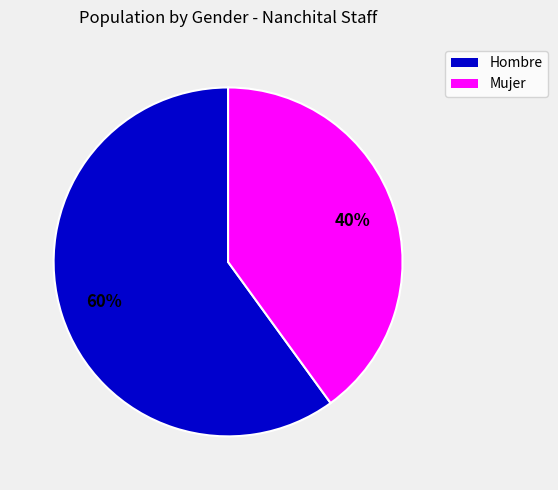

Which has a higher value, Hombre or Mujer?

Hombre